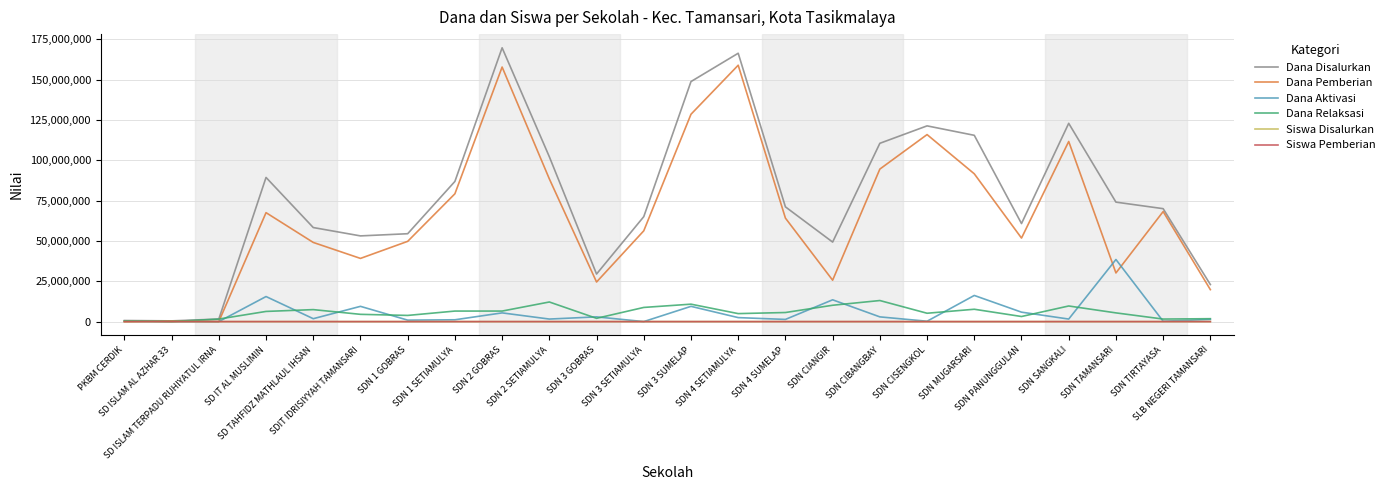

What is the maximum value for Dana Aktivasi?

38475000